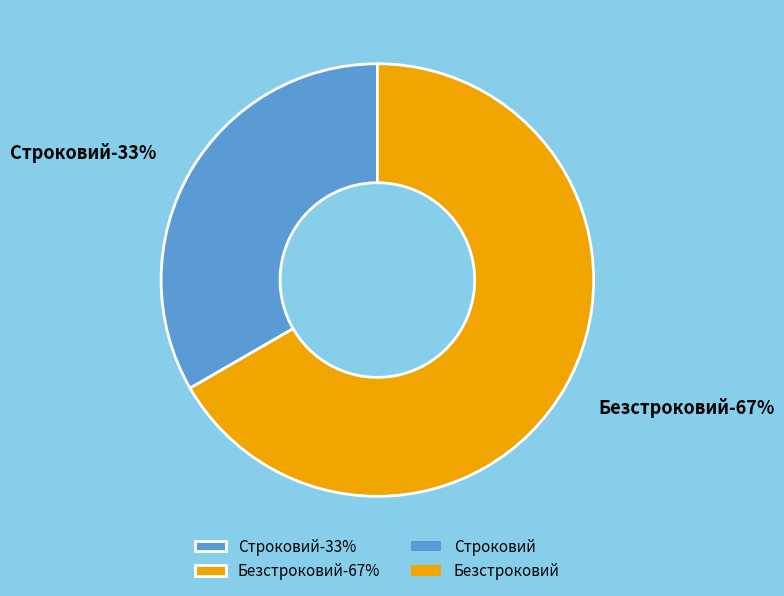

What is the ratio of the value at Безстроковий to the value at Строковий?

2.0